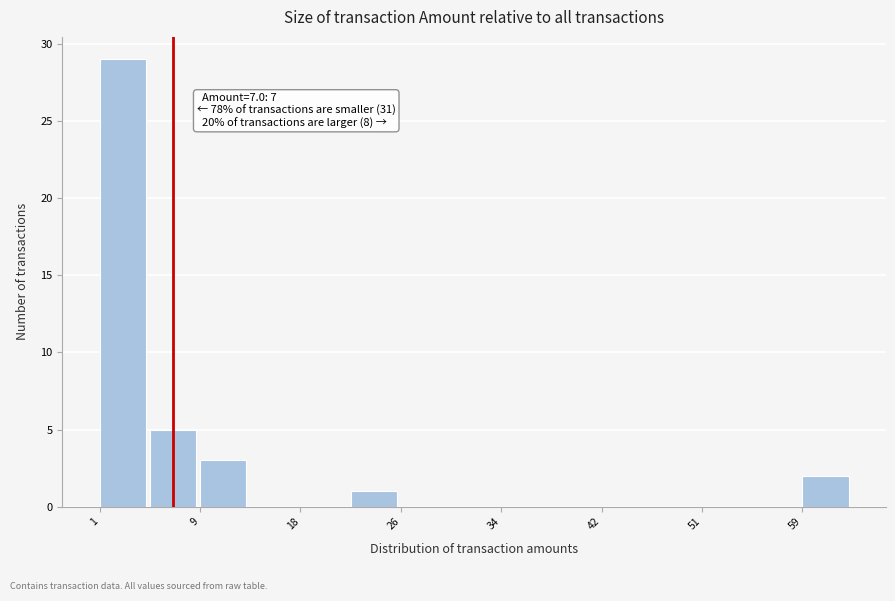

Which range on the x-axis has the tallest bar?

1 to 5